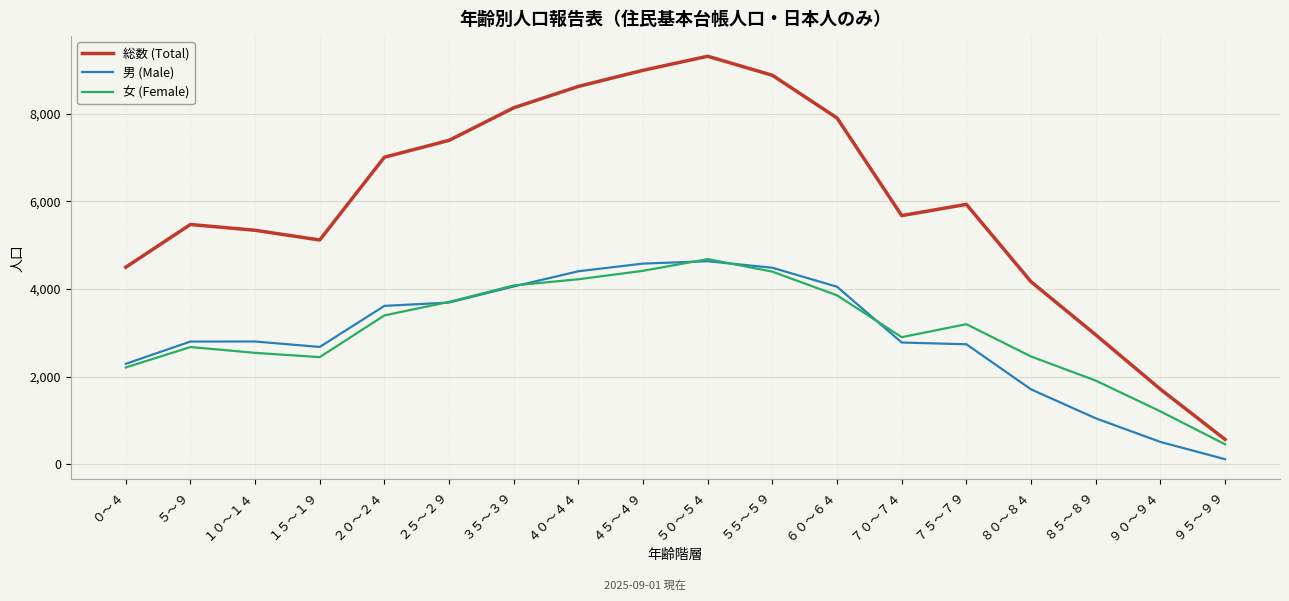

In 男 (Male), how many points are higher than both neighbors (excluding endpoints)?

2